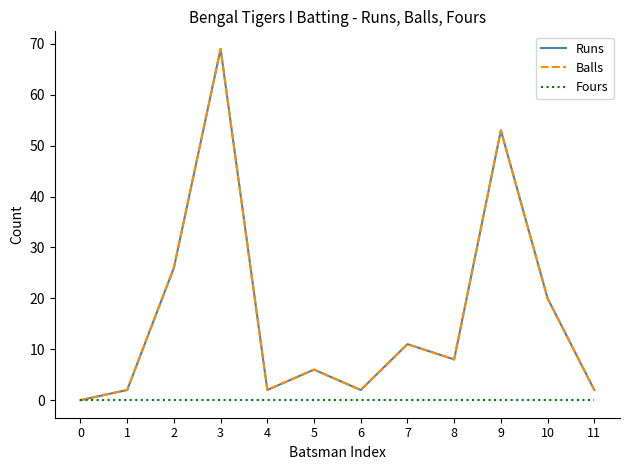

Where is the first local maximum for Balls?

3